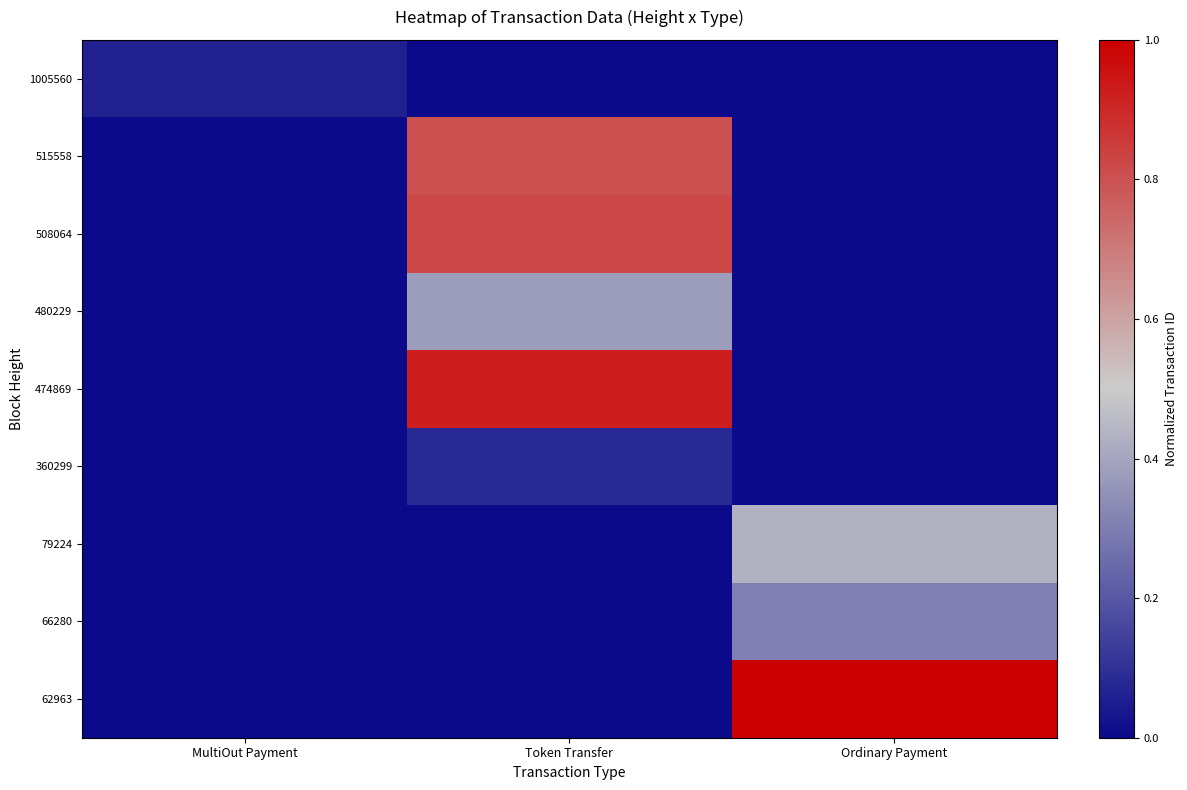

At MultiOut Payment, list the series in order from smallest to largest.

515558, 508064, 480229, 474869, 360299, 79224, 66280, 62963, 1005560